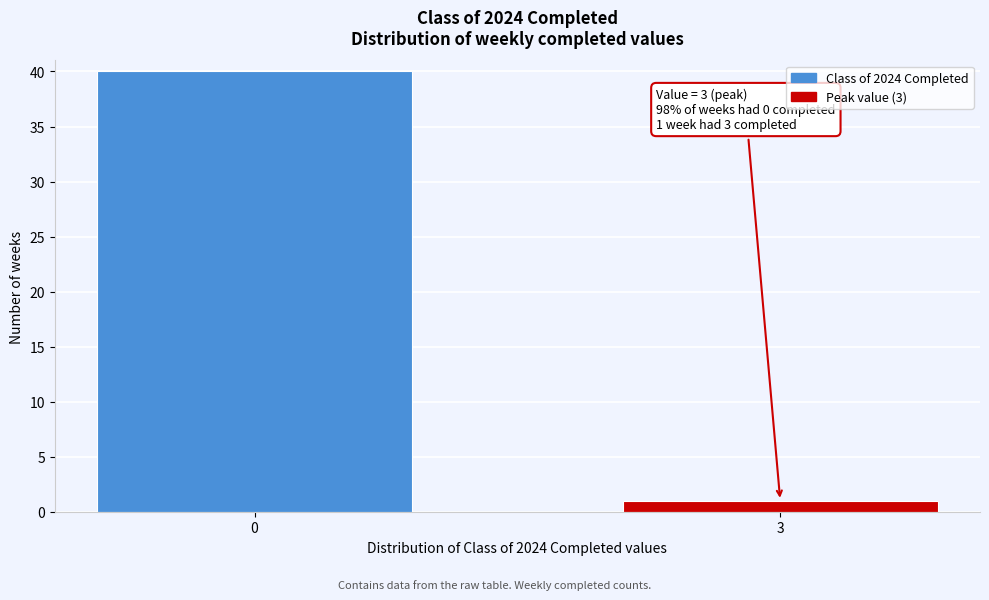

Reading left to right, list all the values displayed in this chart.

0=40	3=1